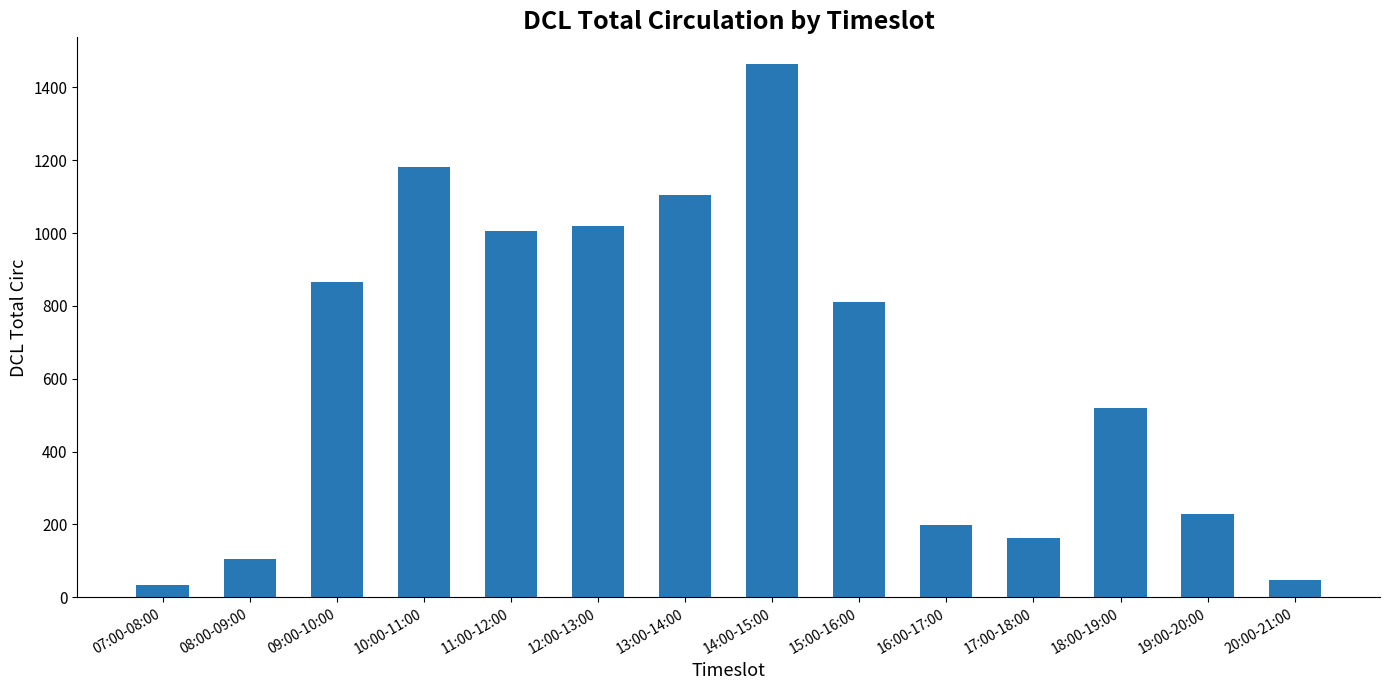

Which label corresponds to the smallest value in the chart?

07:00-08:00